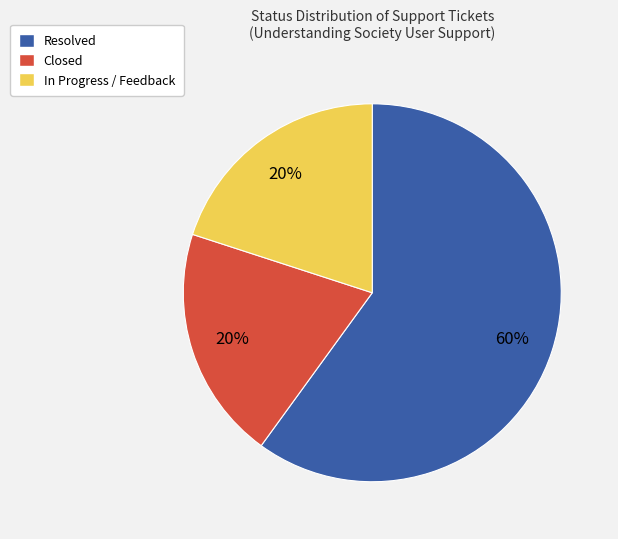

Is there any slice that represents more than half of the pie?

Yes